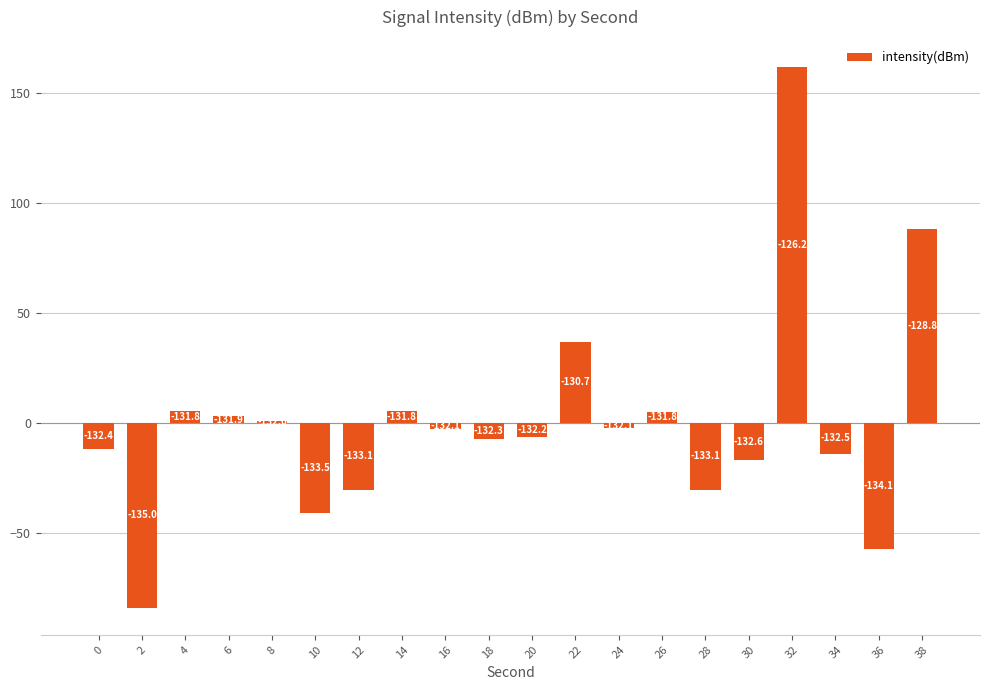

What is the difference between the values at 2 and 30?

67.0